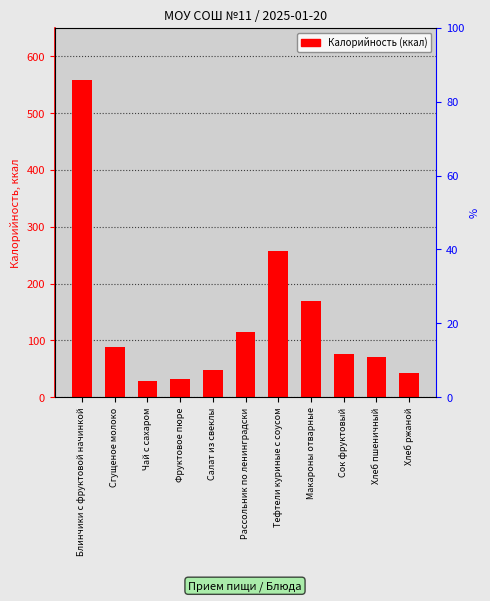

Are the bars horizontal?

No